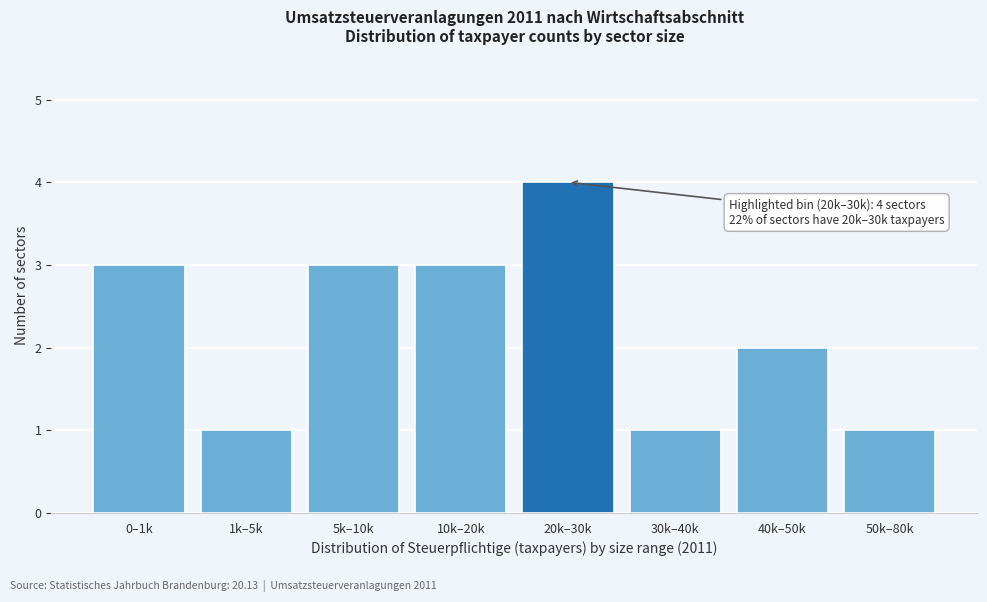

Reading right to left, what are all the values shown in this chart?

50k–80k=1	40k–50k=2	30k–40k=1	20k–30k=4	10k–20k=3	5k–10k=3	1k–5k=1	0–1k=3